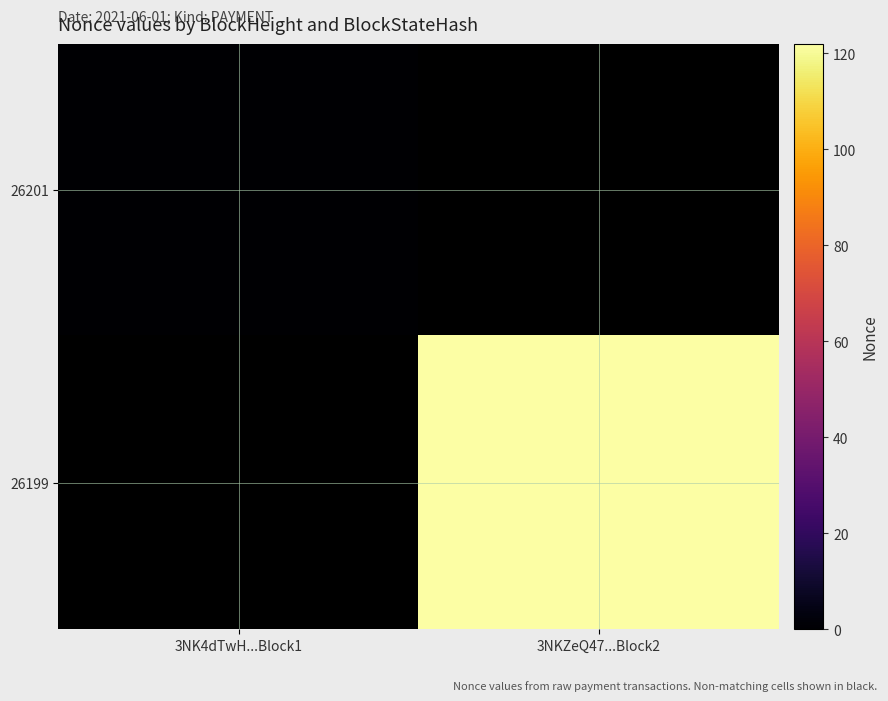

At which label does 26201 reach its minimum?

3NK4dTwH...Block1